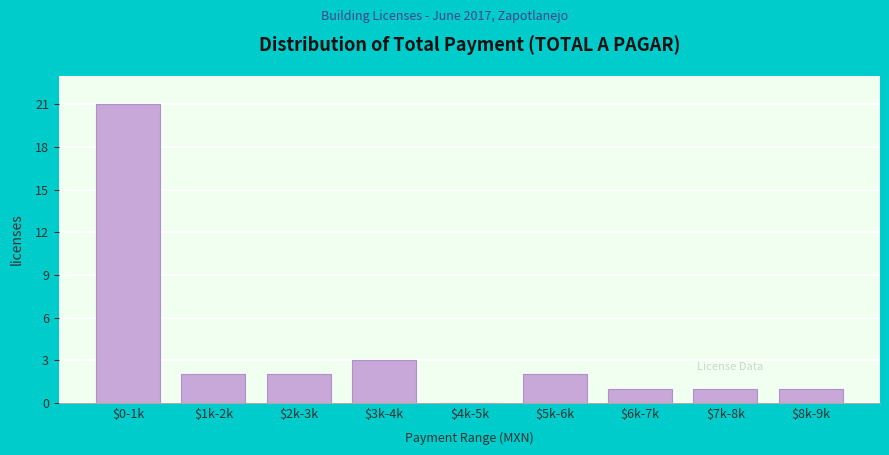

The chart shows a value of 2 at $2k-3k. True or false?

True